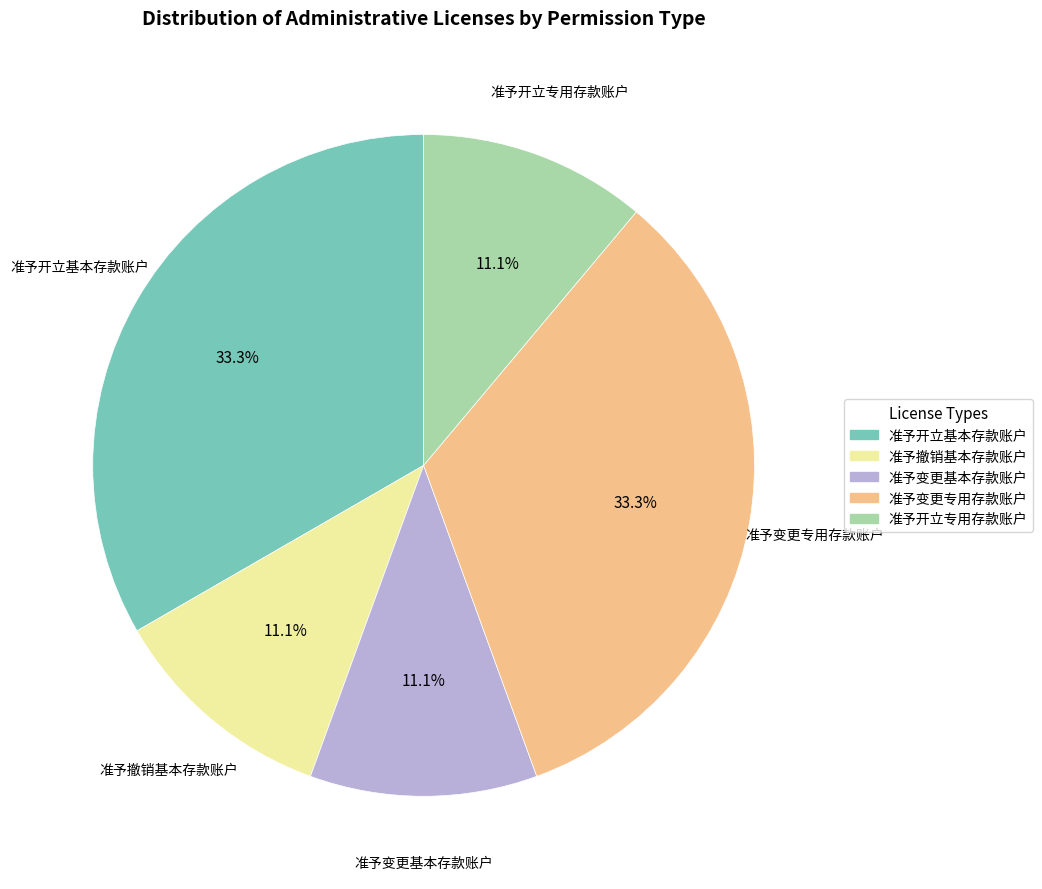

To the nearest percent, what percentage of the pie is 准予撤销基本存款账户?

11%